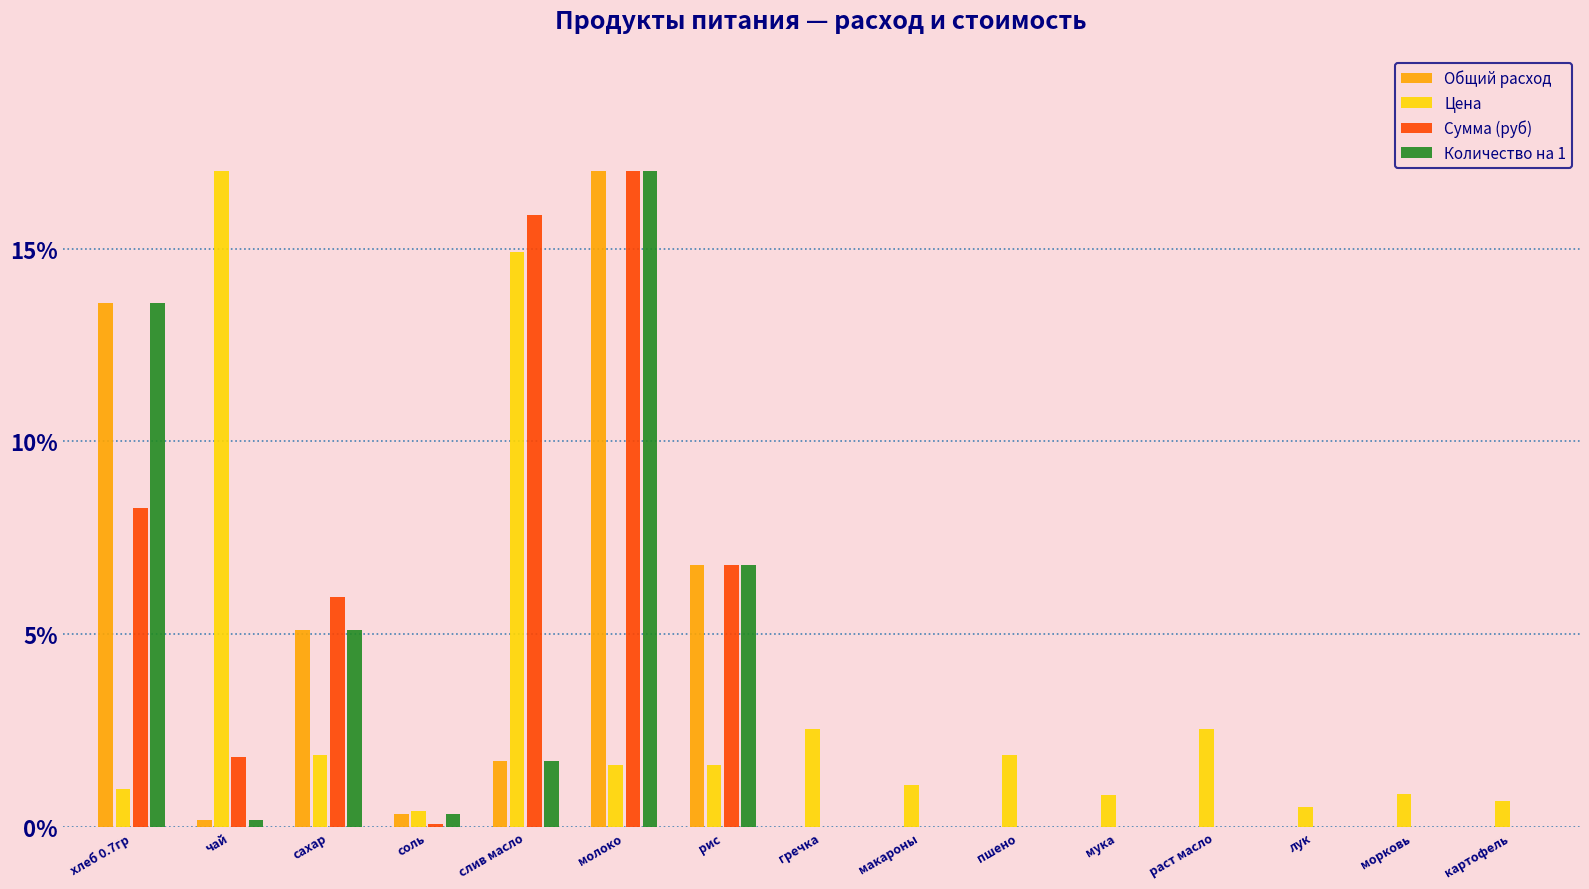

The value of Общий расход at пшено is 7.4. True or false?

False